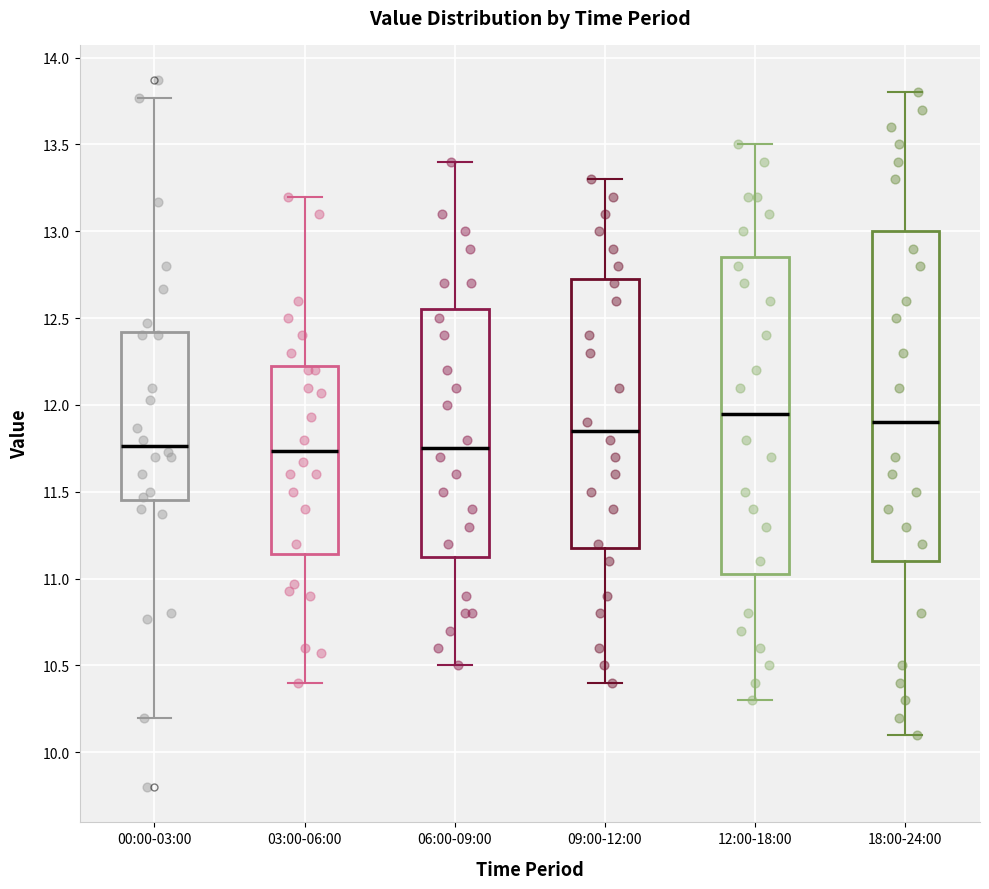

Reading left to right, read every box against the y-axis: the position of its median line, the range the box covers, and the ends of its whiskers. The values are not printed on the chart, so give them approximately, as read against the axis.

00:00-03:00: median 11.75, box 11.45 to 12.40, whiskers 10.20 to 13.75
03:00-06:00: median 11.75, box 11.15 to 12.25, whiskers 10.40 to 13.20
06:00-09:00: median 11.75, box 11.15 to 12.55, whiskers 10.50 to 13.40
09:00-12:00: median 11.85, box 11.20 to 12.75, whiskers 10.40 to 13.30
12:00-18:00: median 11.95, box 11.05 to 12.85, whiskers 10.30 to 13.50
18:00-24:00: median 11.90, box 11.10 to 13.00, whiskers 10.10 to 13.80